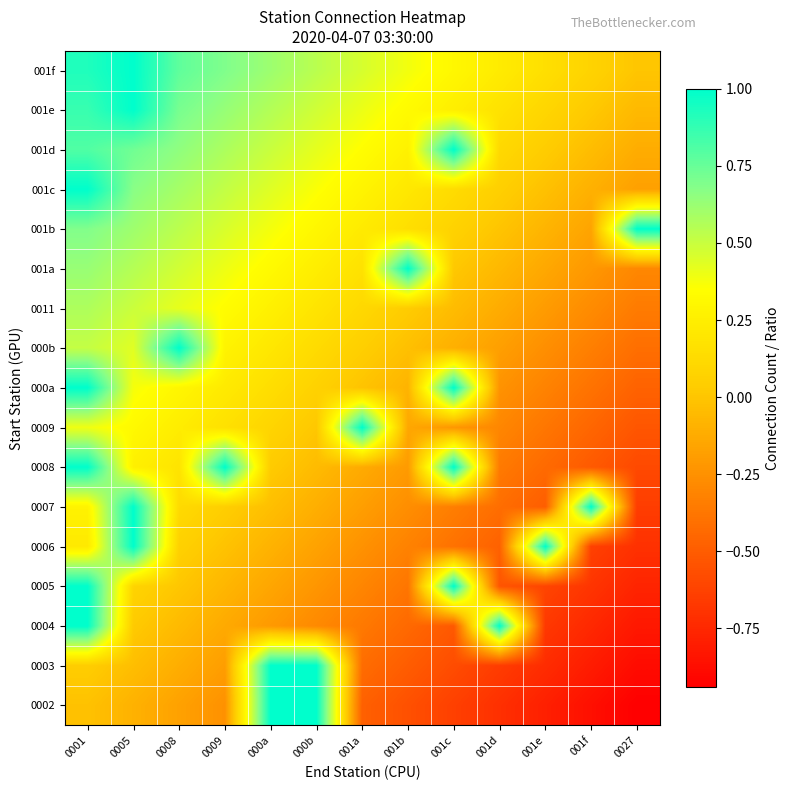

How many series are shown in this chart?

17